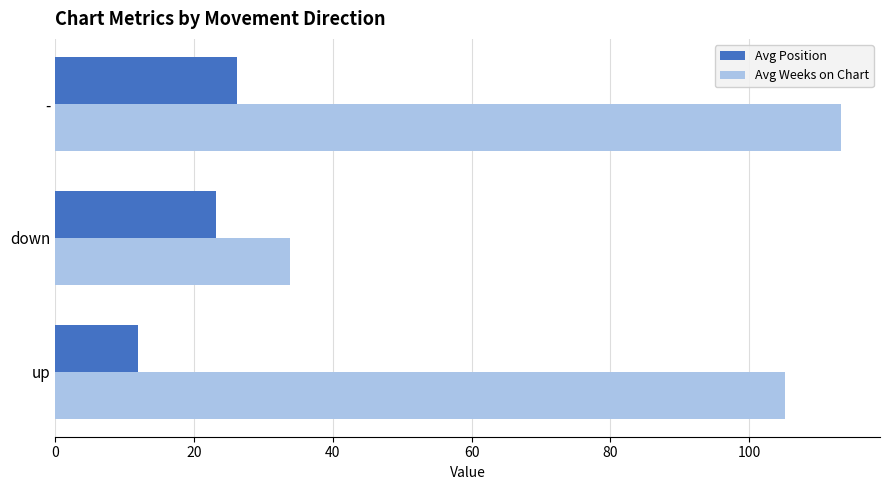

Where is Avg Weeks on Chart nearest to the value 73?

up